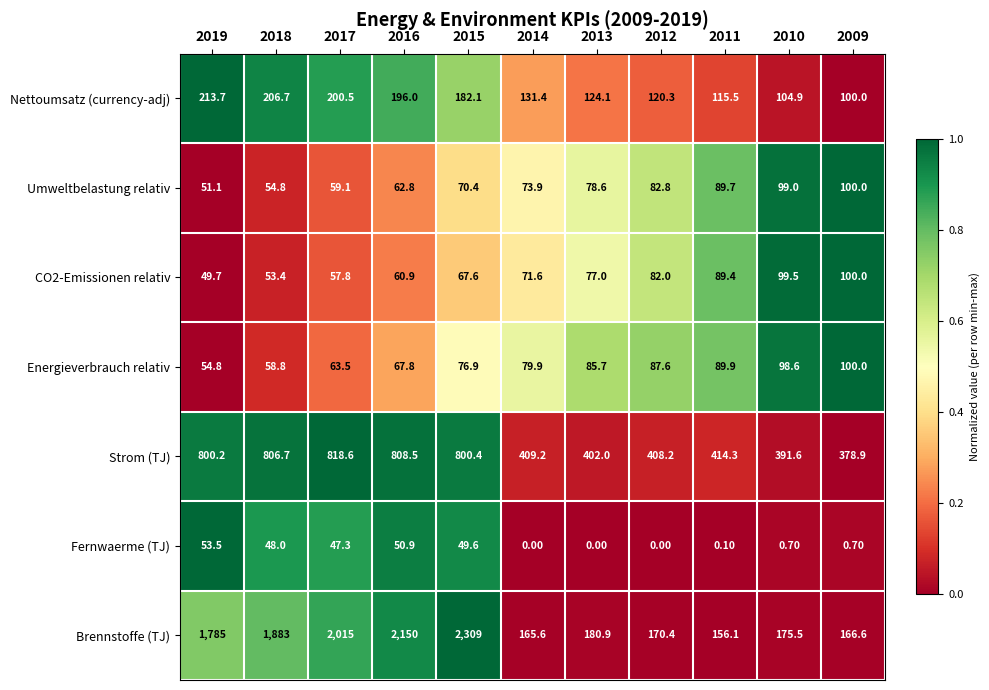

What is the difference between the maximum and minimum values in the Fernwaerme (TJ) series?

53.5